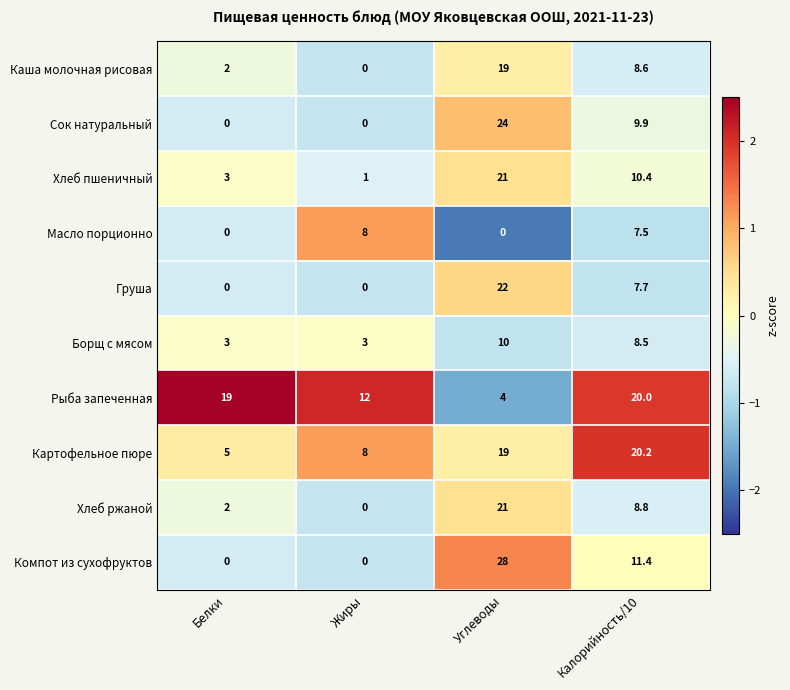

How many values in the Компот из сухофруктов series exceed 11?

2